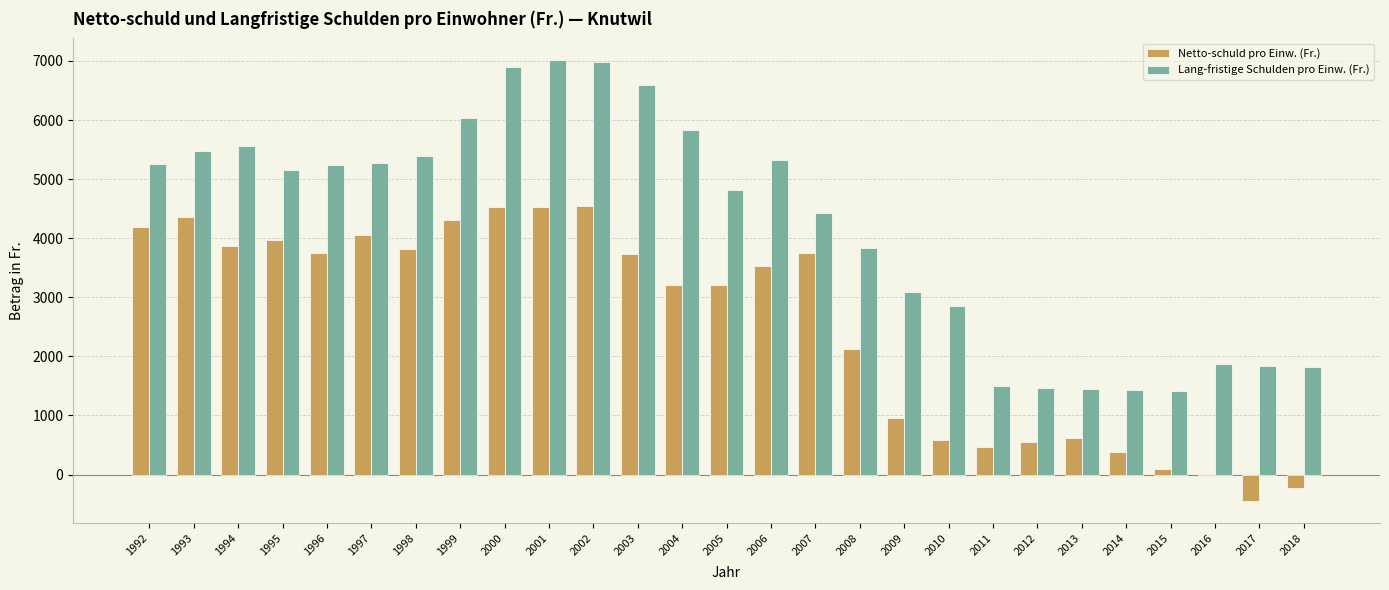

Which series changed the most between 2003 and 2009?

Lang-fristige Schulden pro Einw. (Fr.)